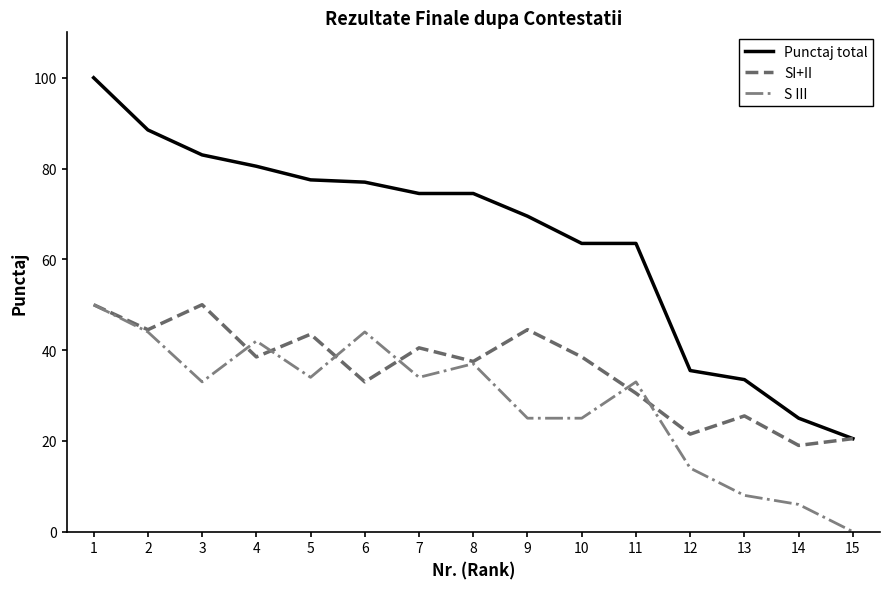

List the series in order of their overall mean, lowest first.

S III, SI+II, Punctaj total